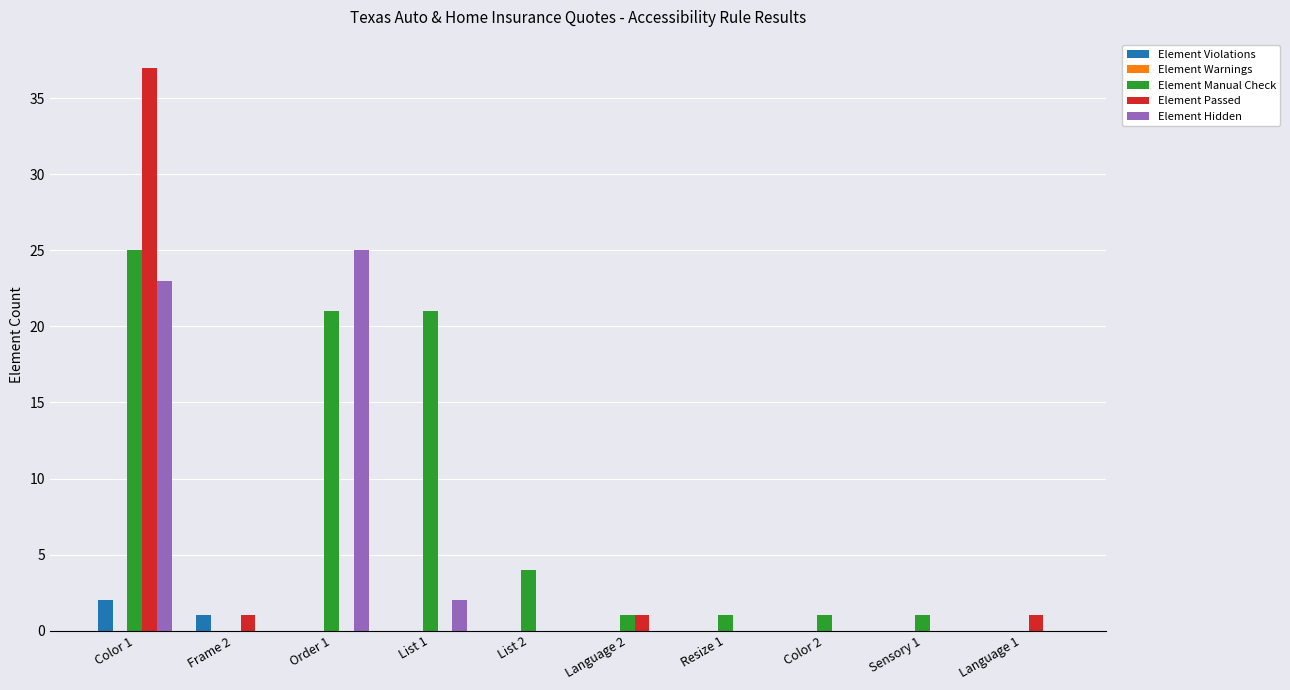

Which category has the highest value in the Element Hidden series?

Order 1